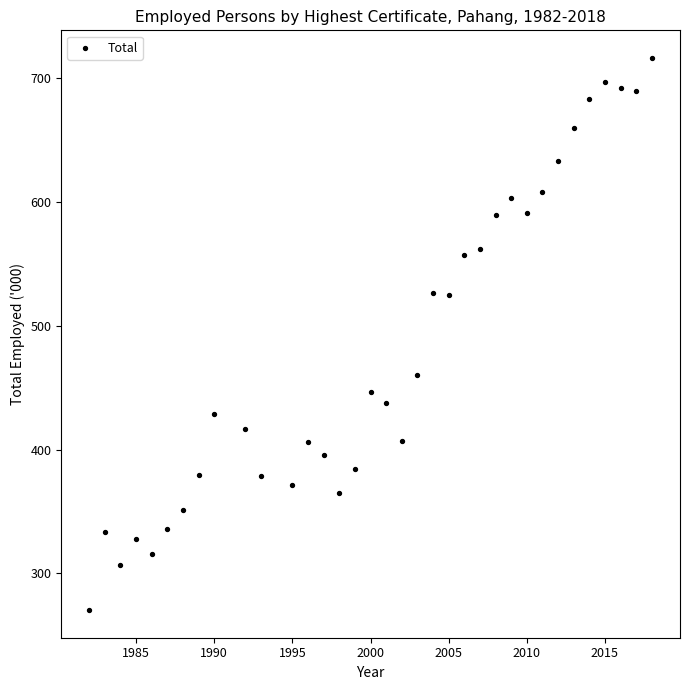

What is the range of Y values (max minus min)?

446.4